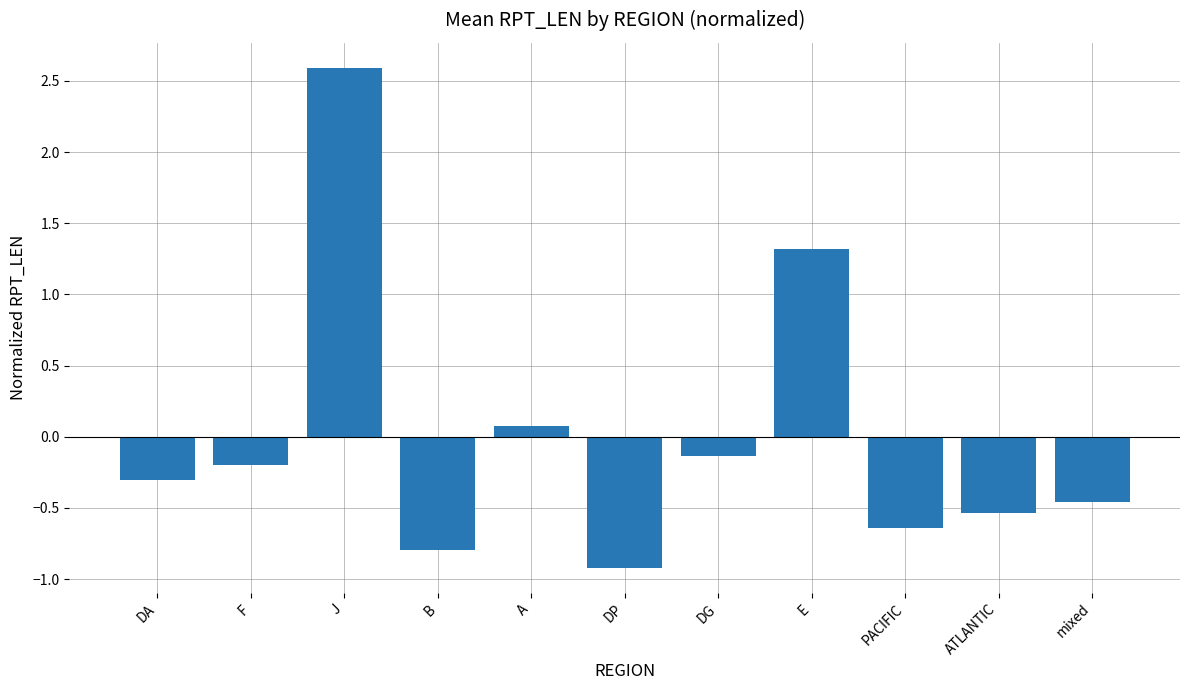

Which category has the highest value across all series?

J